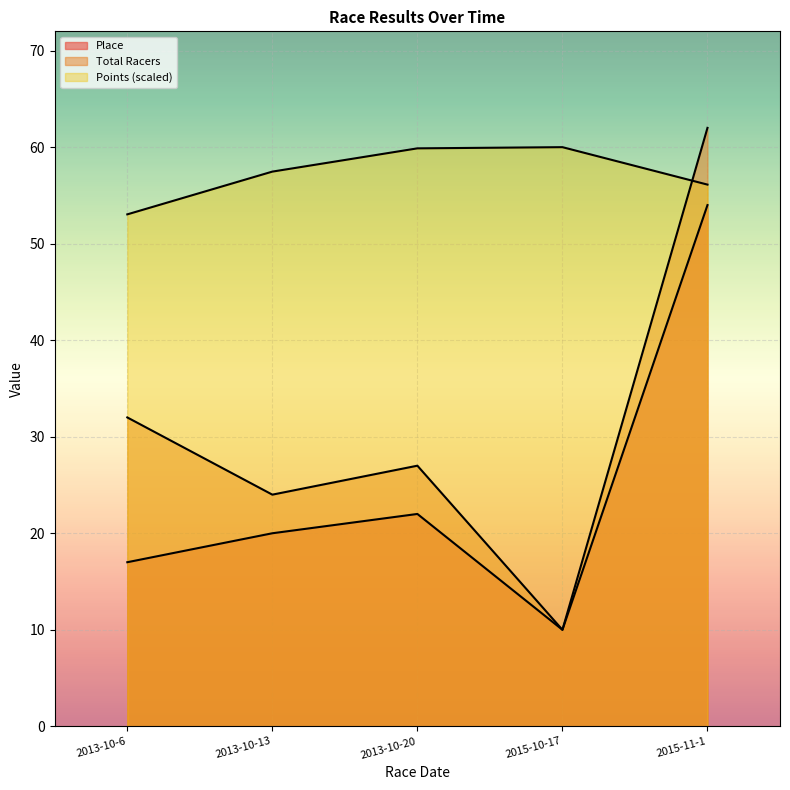

Which category has the lowest value across all series?

2015-10-17